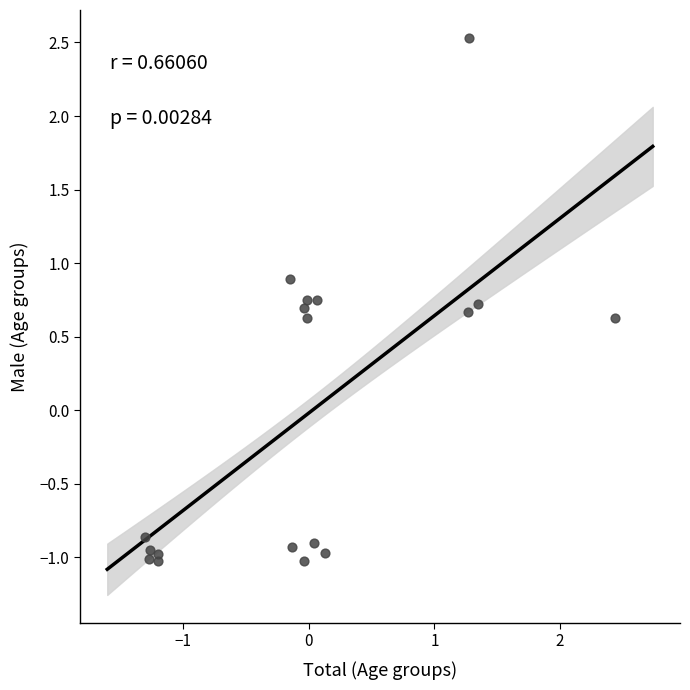

What is the range of X values (max minus min)?

3.7